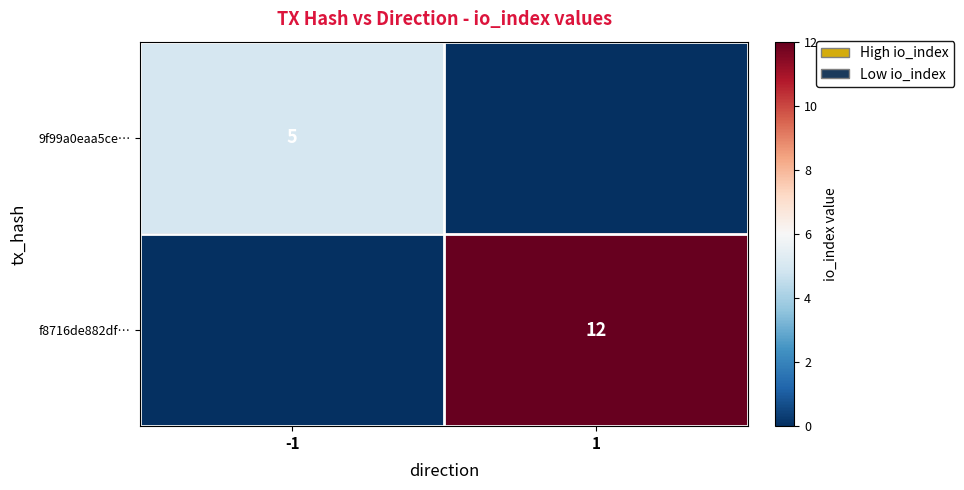

Is it true that 9f99a0eaa5ce… equals 5 at -1?

True